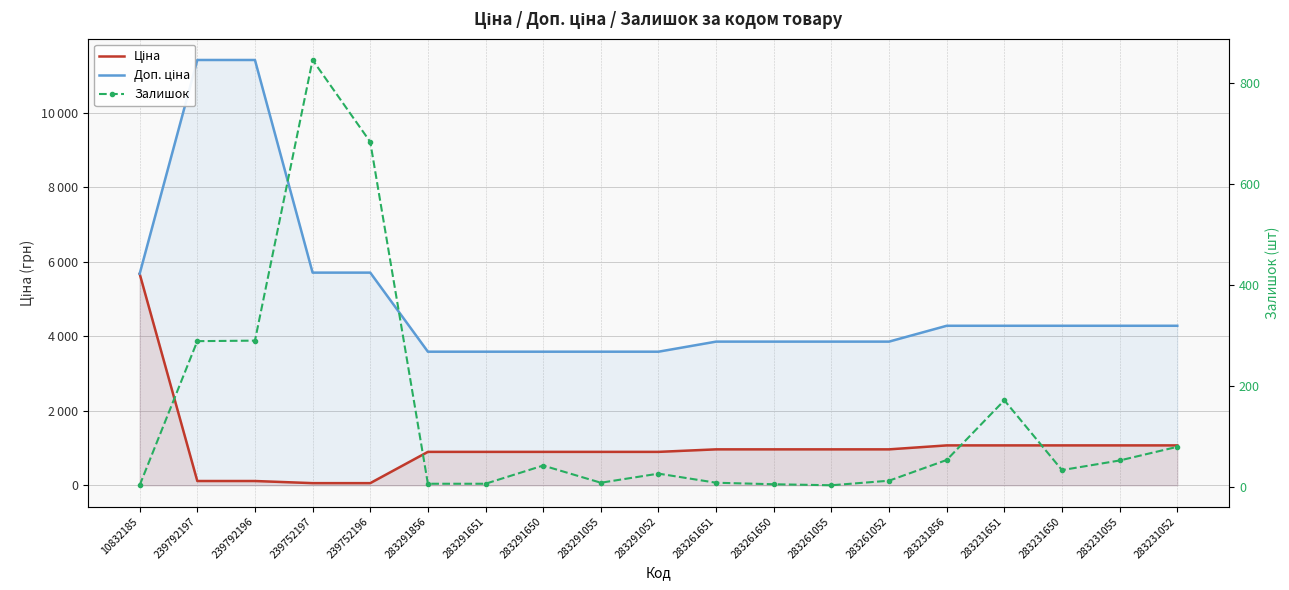

Which series has the largest total across all categories?

Доп. ціна